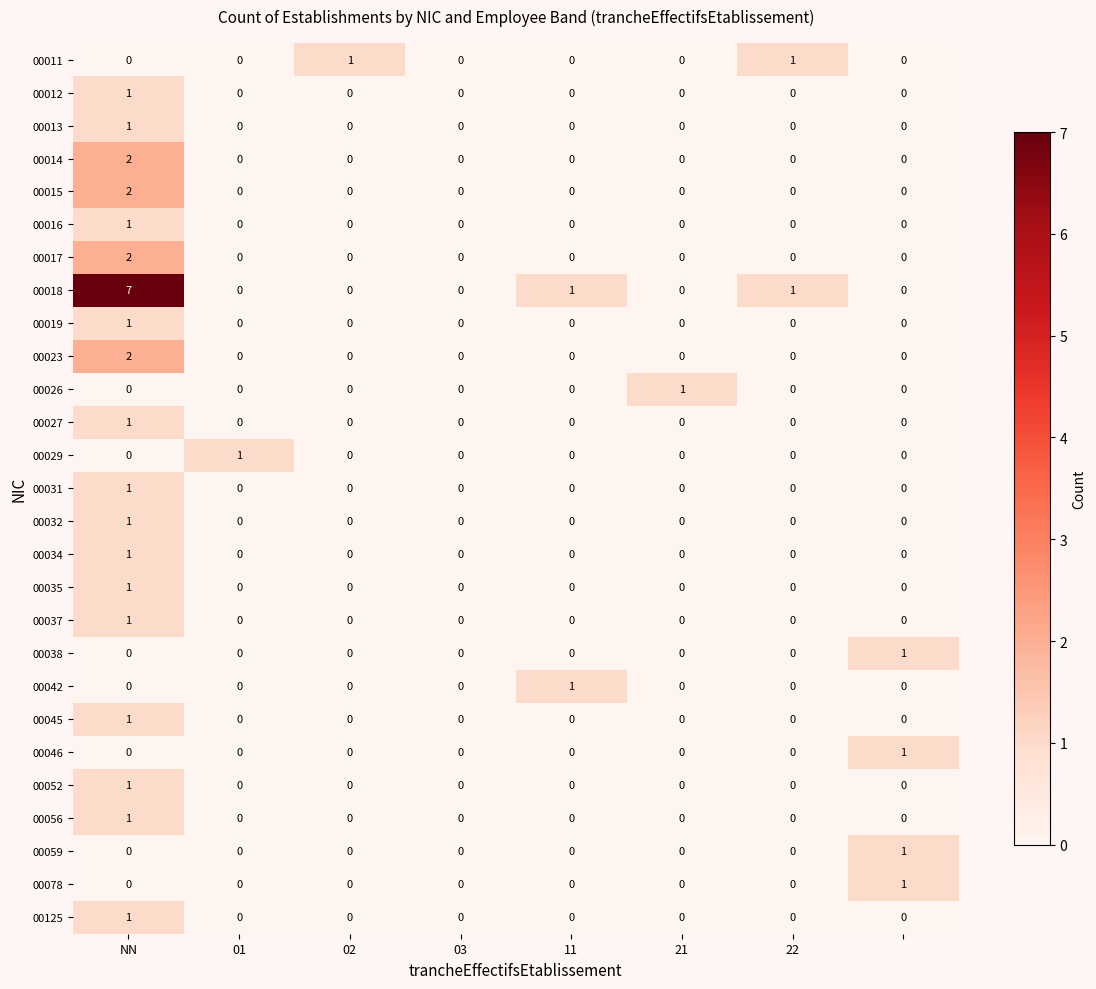

Which series has the largest range (max minus min)?

00018